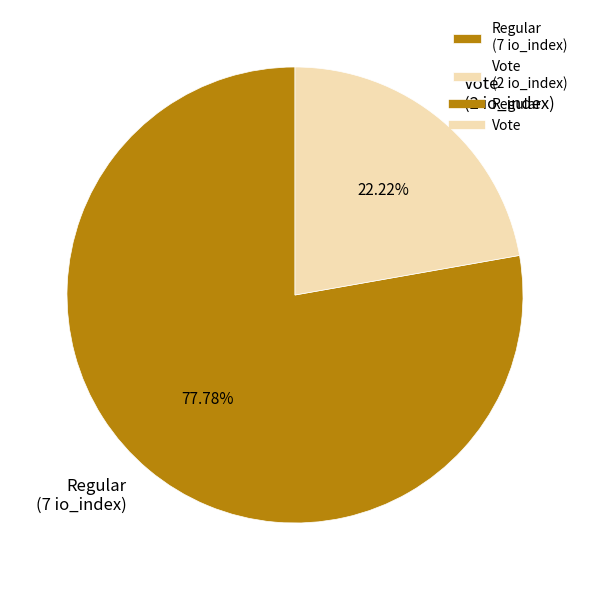

Do Regular (7 io_index) and Vote (2 io_index) together represent more than half of the pie?

Yes